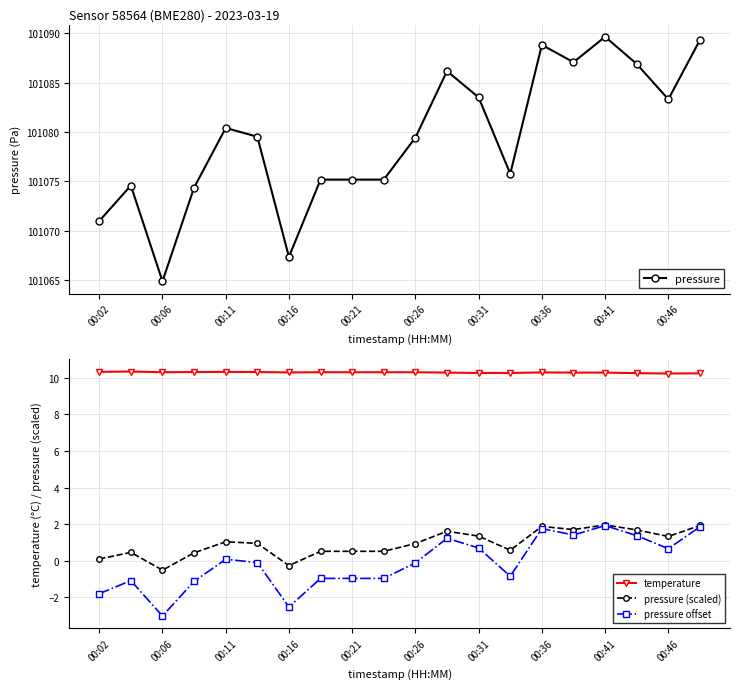

True or false: pressure (scaled) and pressure cross at least once.

False